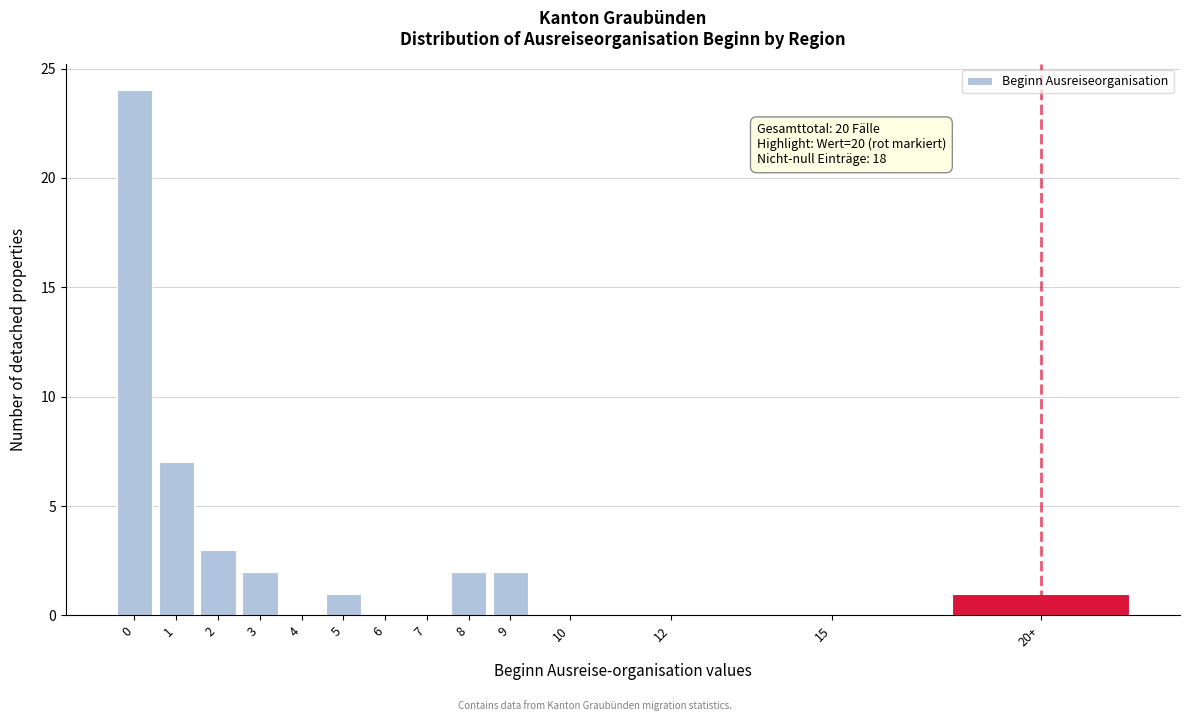

Reading left to right, what are all the values shown in this chart?

0=24	1=7	2=3	3=2	4=0	5=1	6=0	7=0	8=2	9=2	10=0	12=0	15=0	20+=1